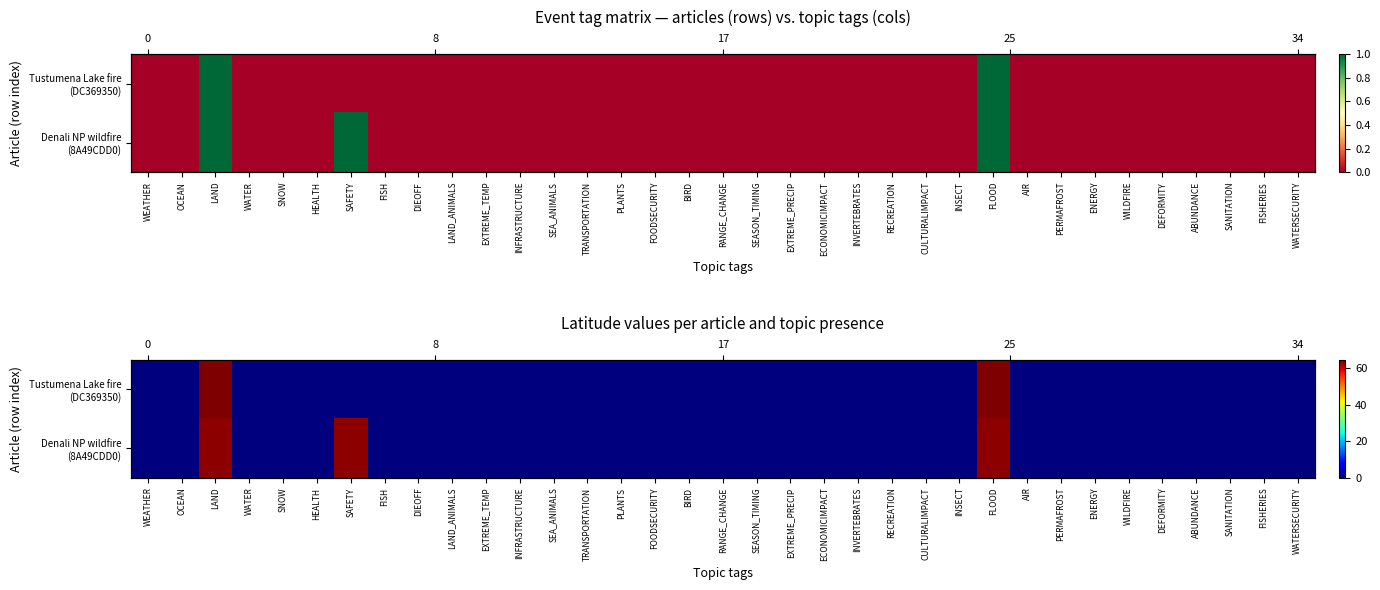

What is the maximum value shown in the chart?

64.6